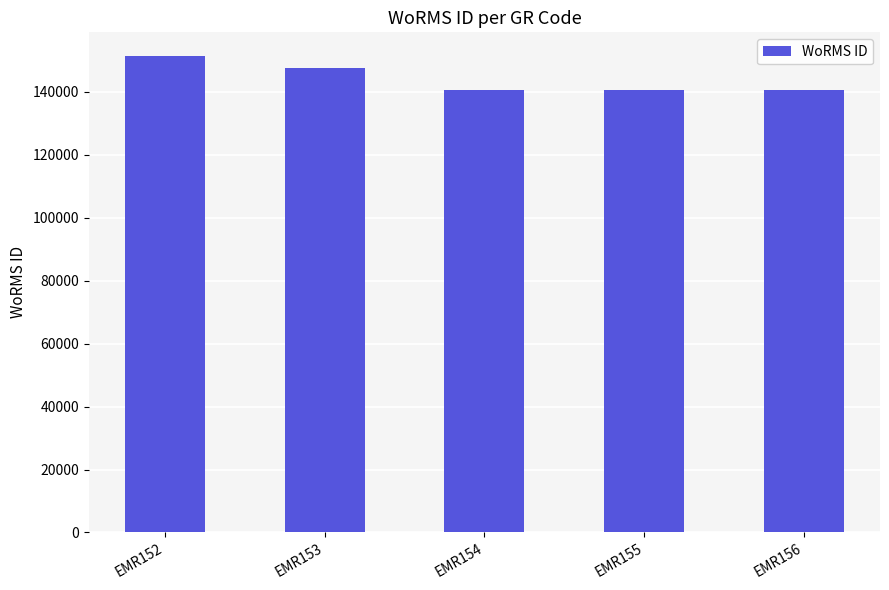

How many values are below 140685?

2